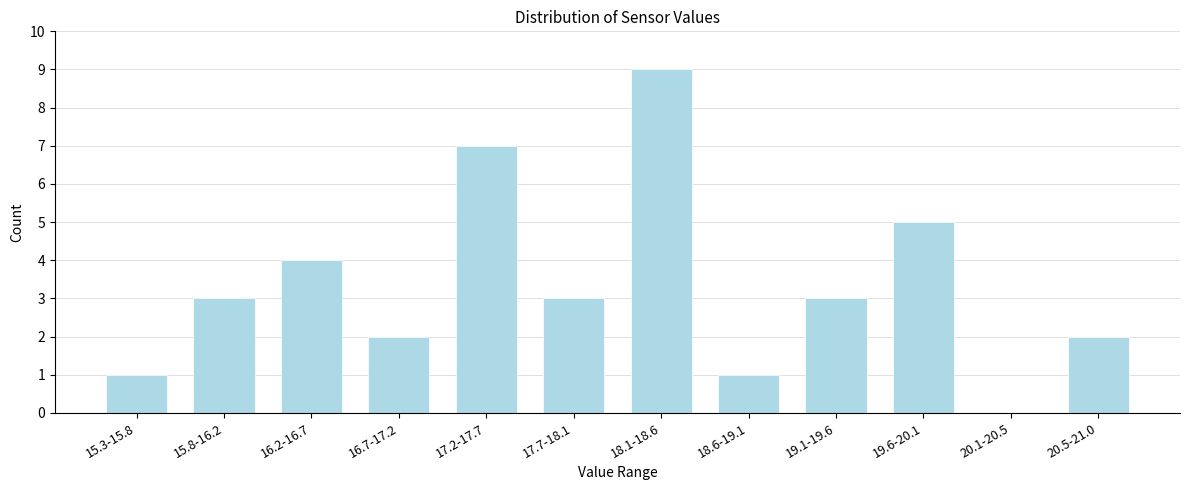

Reading left to right, what are all the values shown in this chart?

15.3-15.8=1	15.8-16.2=3	16.2-16.7=4	16.7-17.2=2	17.2-17.7=7	17.7-18.1=3	18.1-18.6=9	18.6-19.1=1	19.1-19.6=3	19.6-20.1=5	20.1-20.5=0	20.5-21.0=2